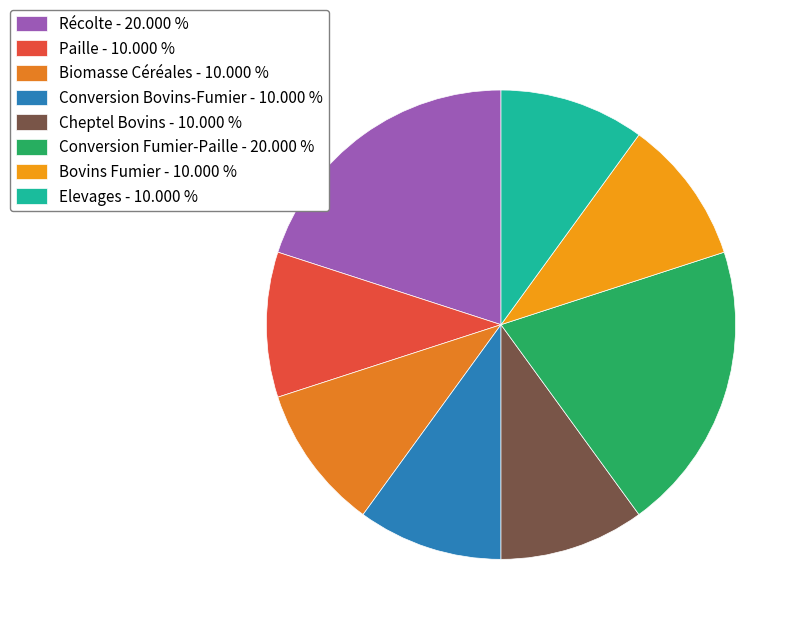

Does Paille account for over 50% of the chart?

No